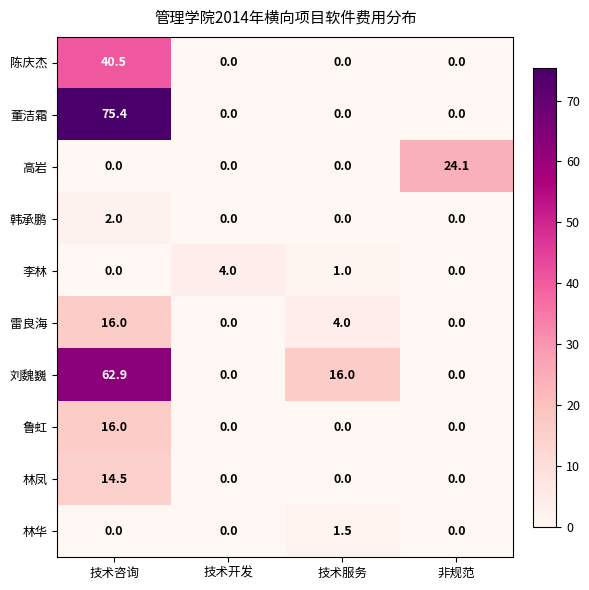

Which series changed the most between 技术开发 and 技术服务?

刘魏巍